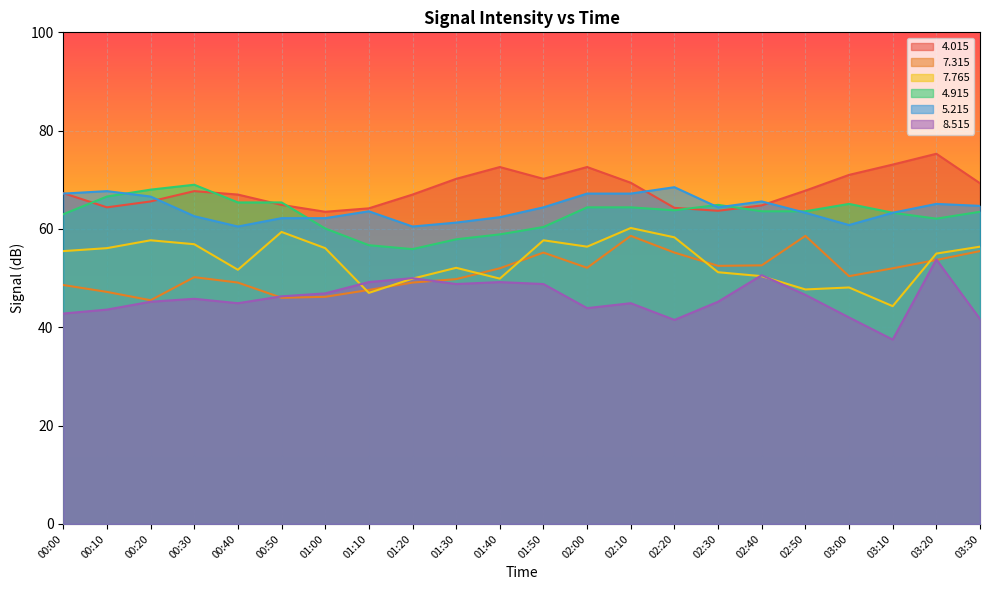

How many values in the   4.915 series are below 63?

7